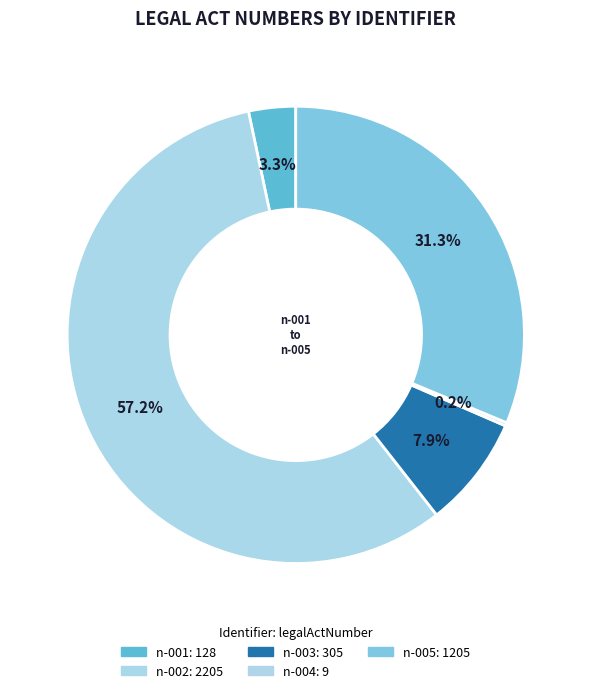

What percentage is the n-001 slice, to the nearest percent?

3%